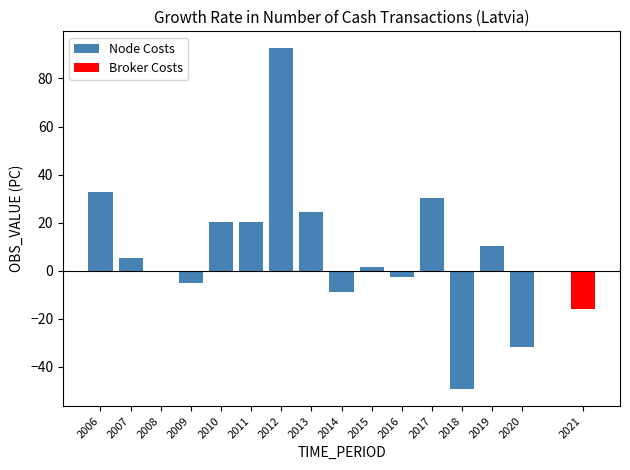

What is the difference between the values at 2019 and 2011?

9.8